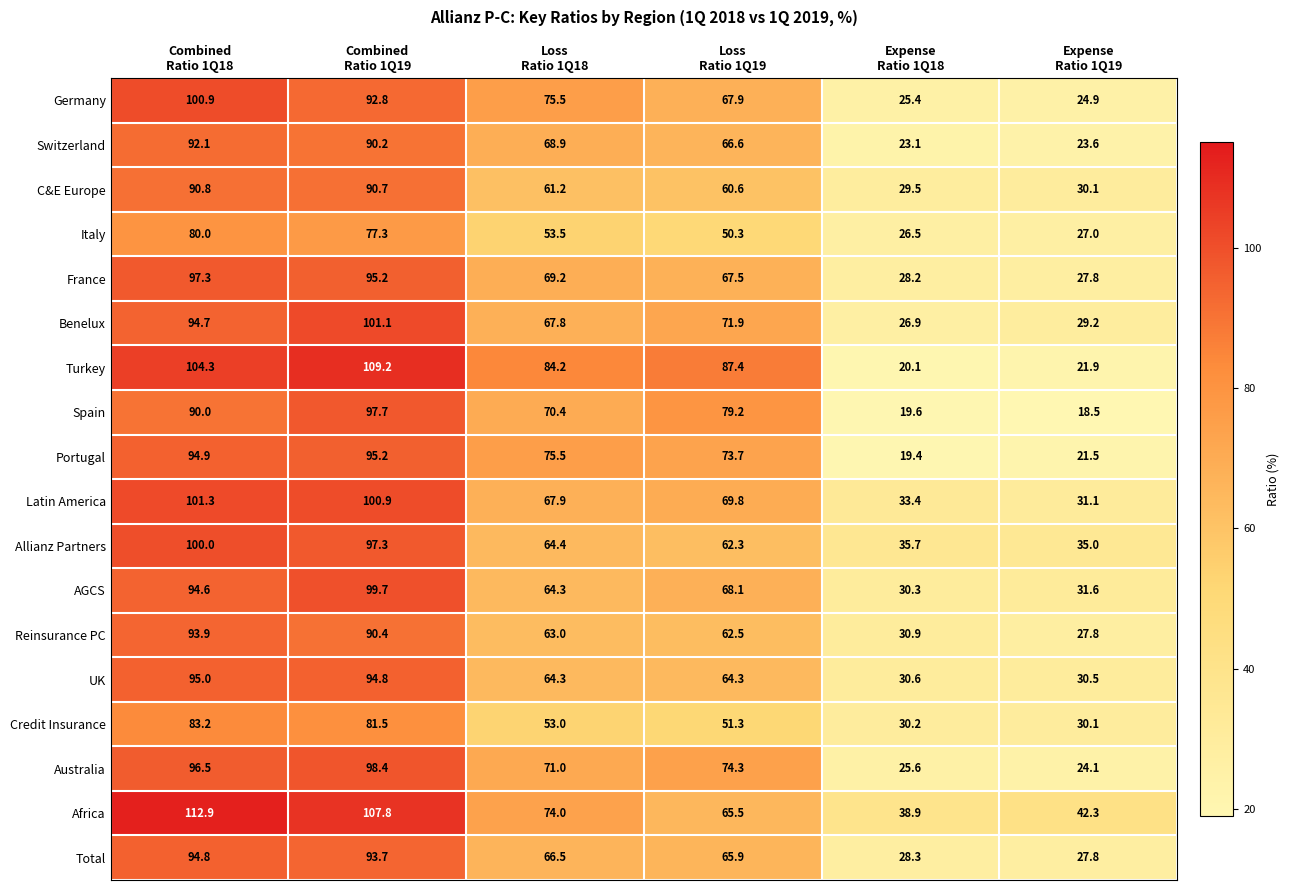

What is the difference between the maximum and second lowest values in the Switzerland series?

68.5